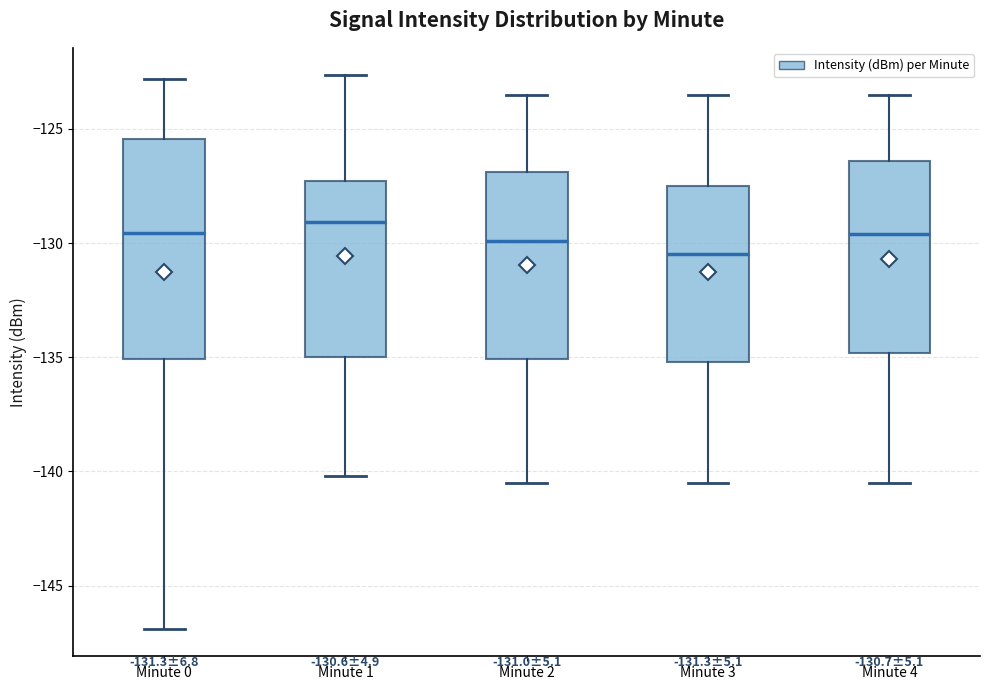

Which box has the lowest median line?

Minute 3